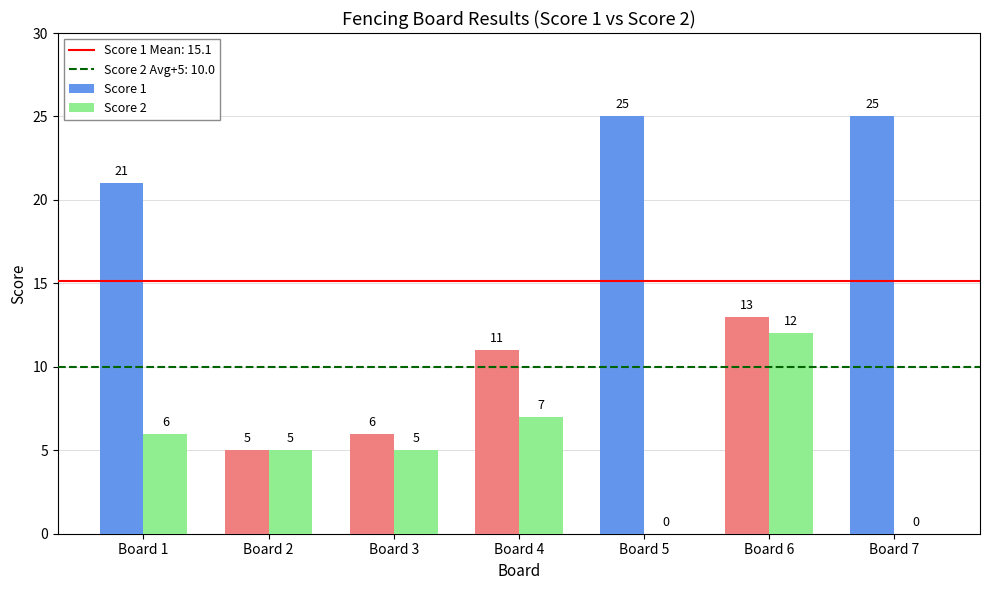

True or false: Score 1 has a value of 25 at Board 5.

True